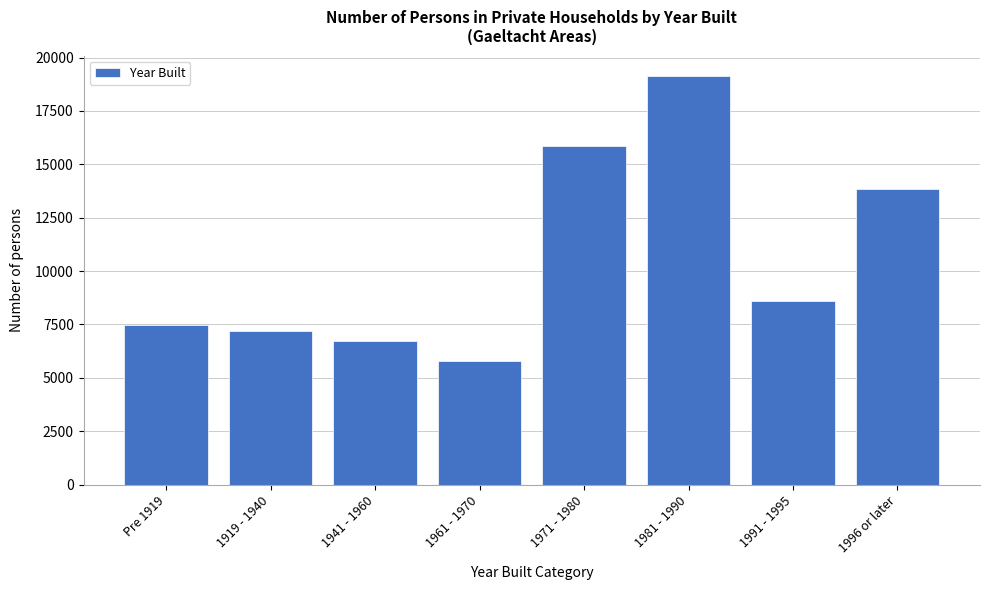

Reading left to right, extract all data points from this chart.

7467	7207	6739	5770	15867	19134	8589	13823